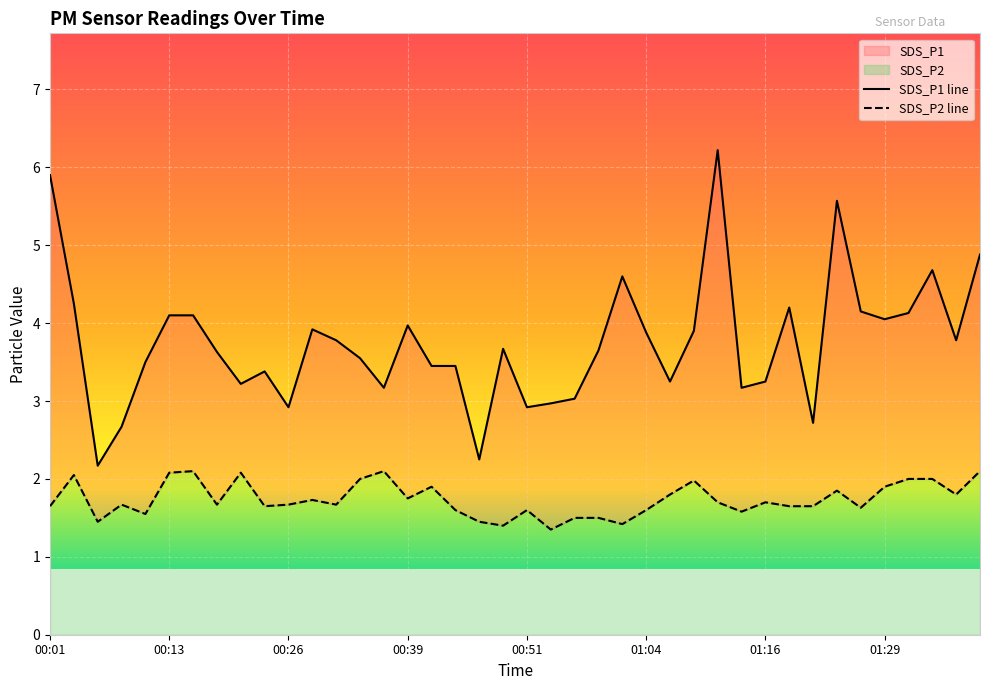

True or false: SDS_P2 and SDS_P1 cross at least once.

False